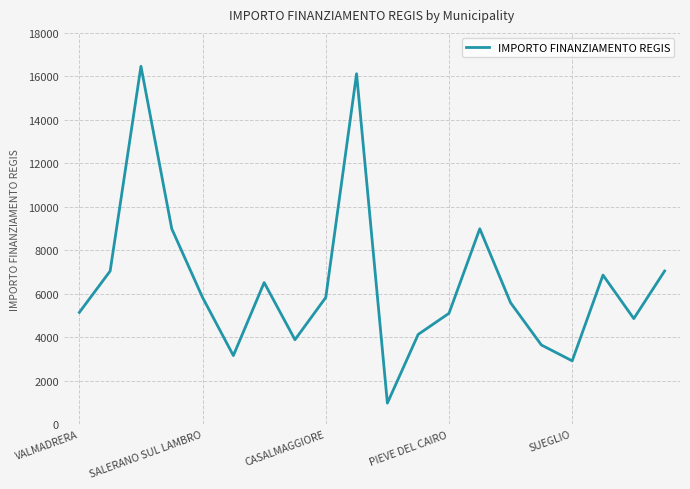

What is the difference between the maximum and minimum values?

15492